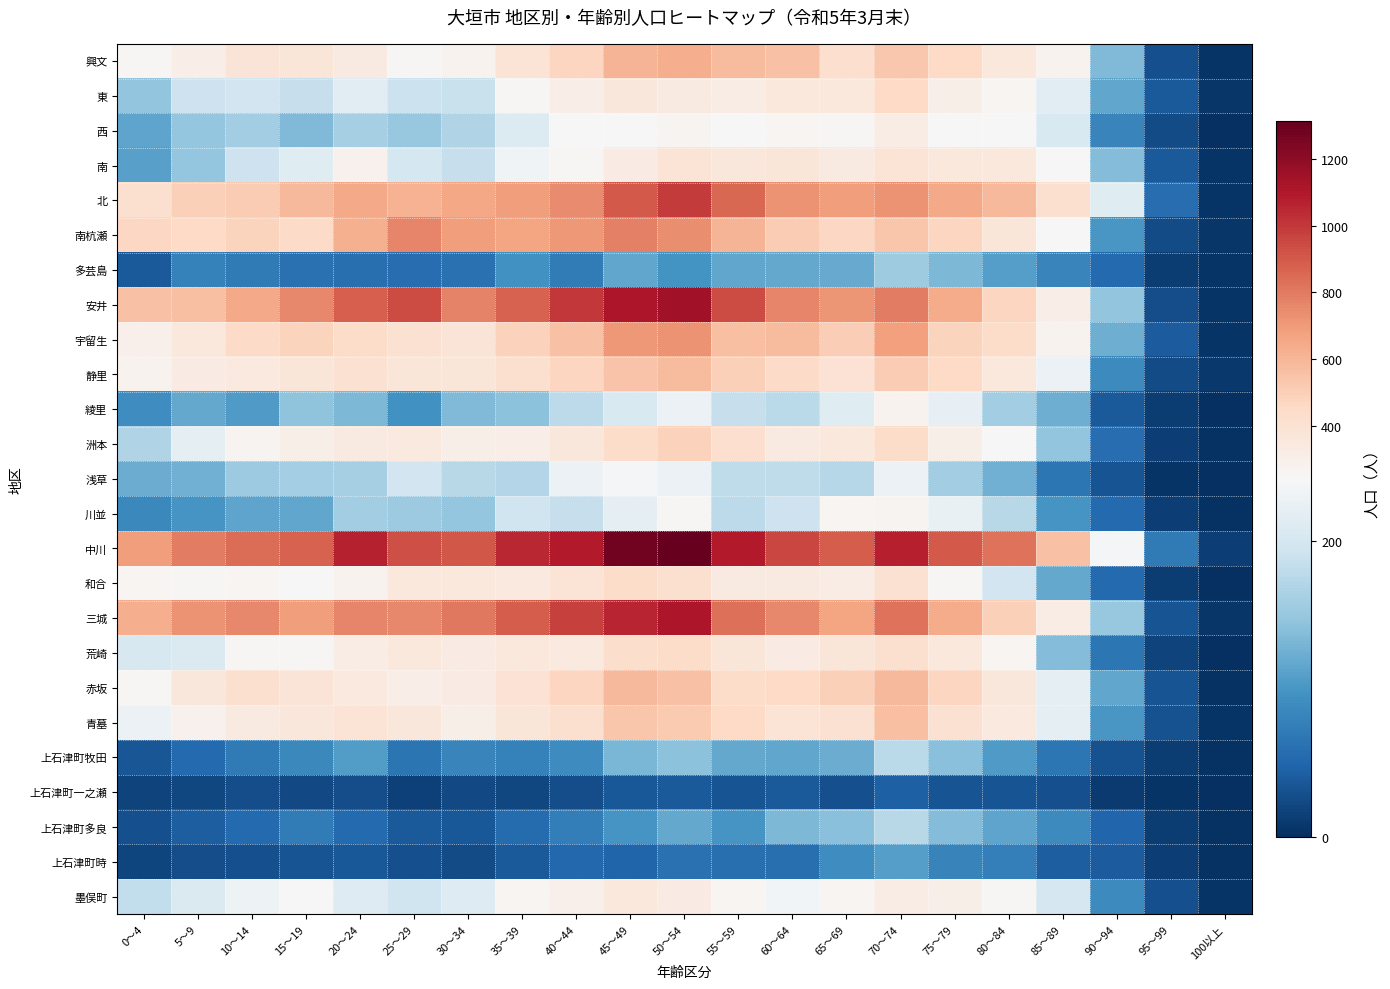

Which series has the largest total across all categories?

中川